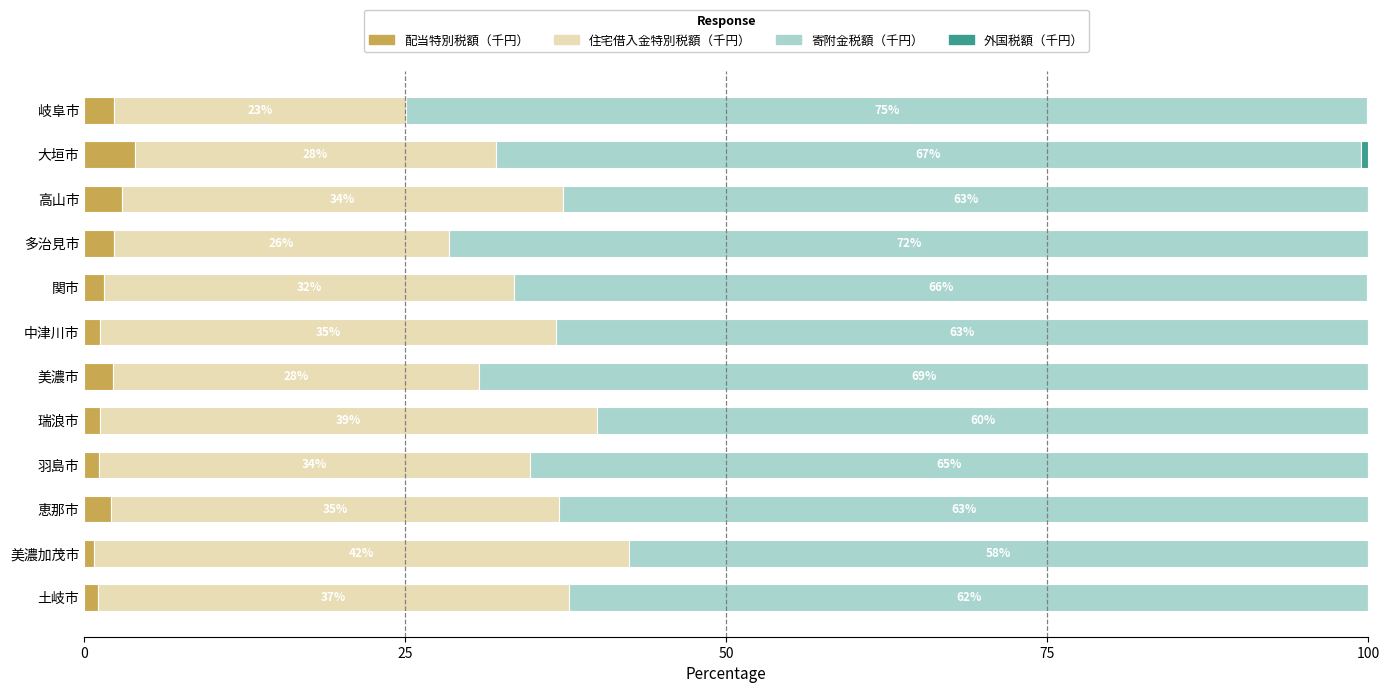

What is the highest value of the 配当特別税額（千円） series?

4.0